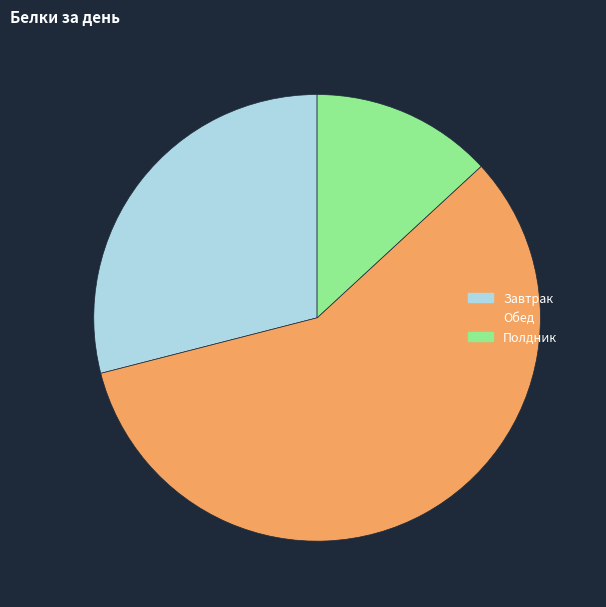

Rank the categories by value from highest to lowest.

Обед, Завтрак, Полдник